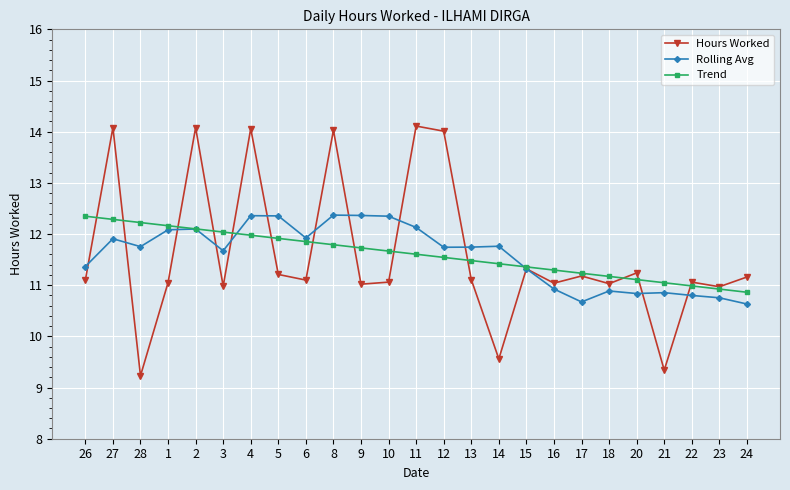

The Rolling Avg series shows 16.3 at 20. True or false?

False